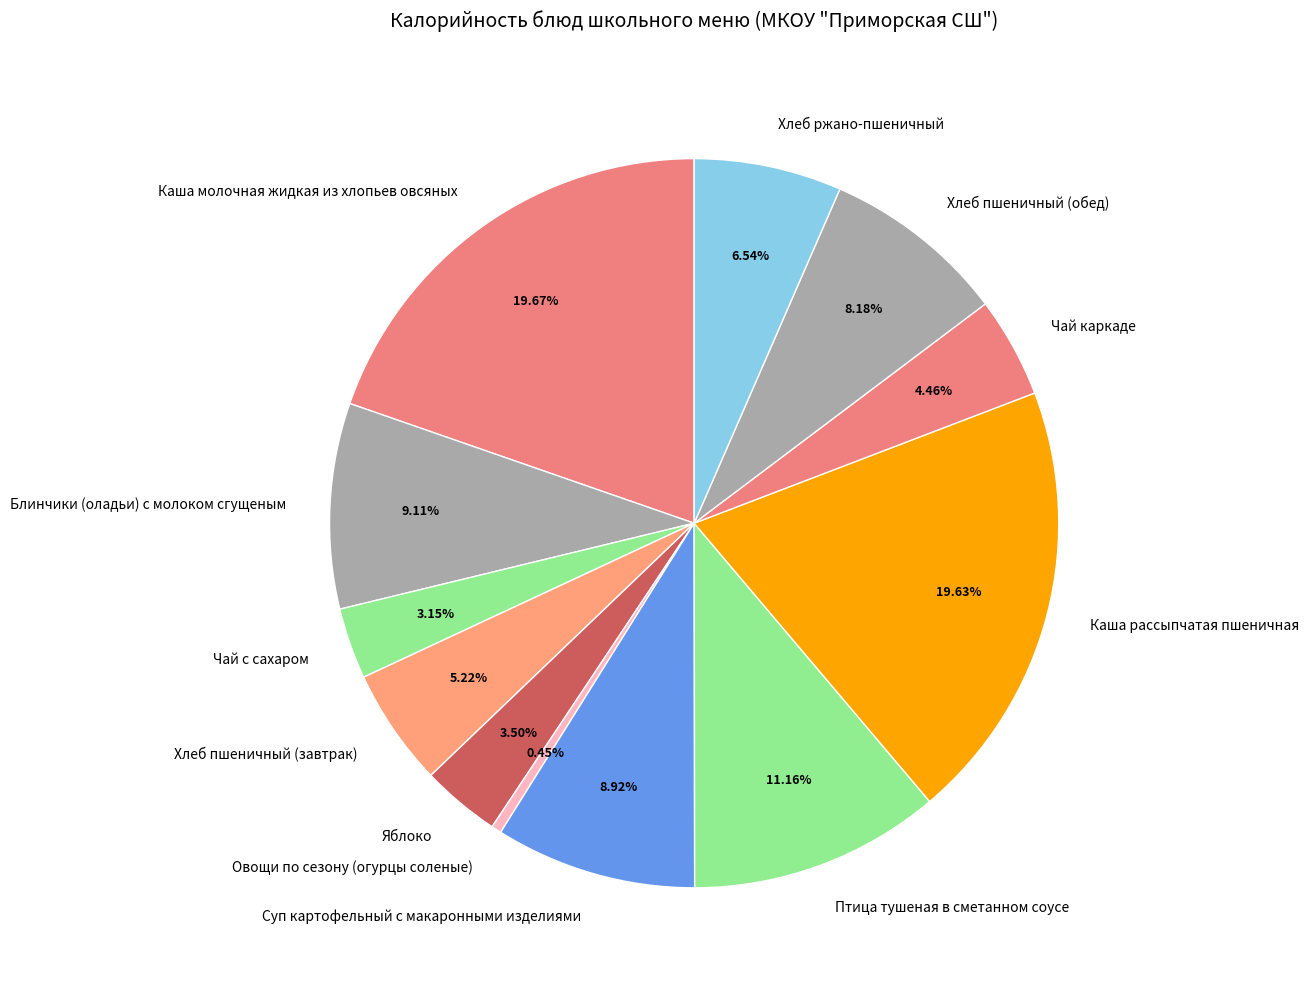

Does Хлеб пшеничный (завтрак) account for over 50% of the chart?

No